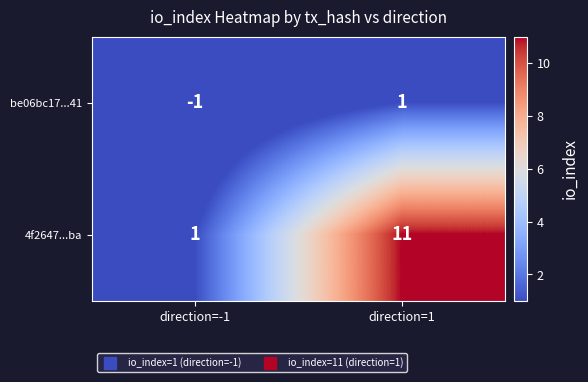

Reading right to left, what are all the values shown in this chart?

be06bc17...41: direction=1=1	direction=-1=-1
4f2647...ba: direction=1=11	direction=-1=1